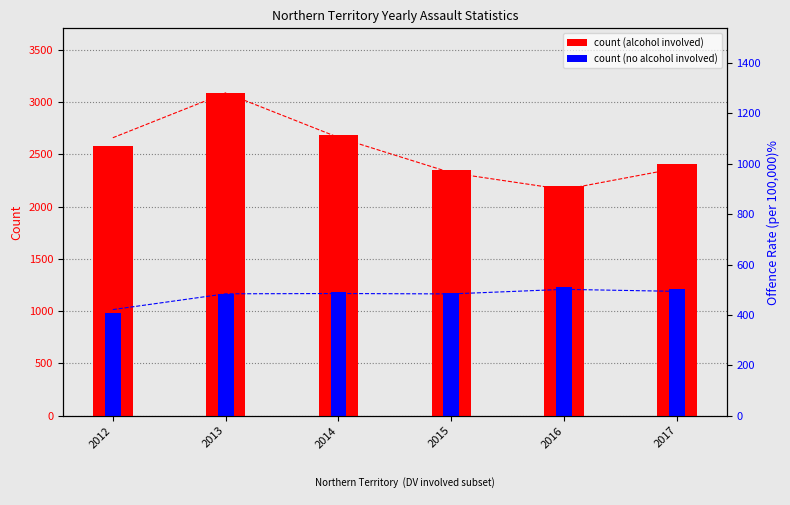

Read the No alcohol involved count value at 2016, to the nearest 50.

1250